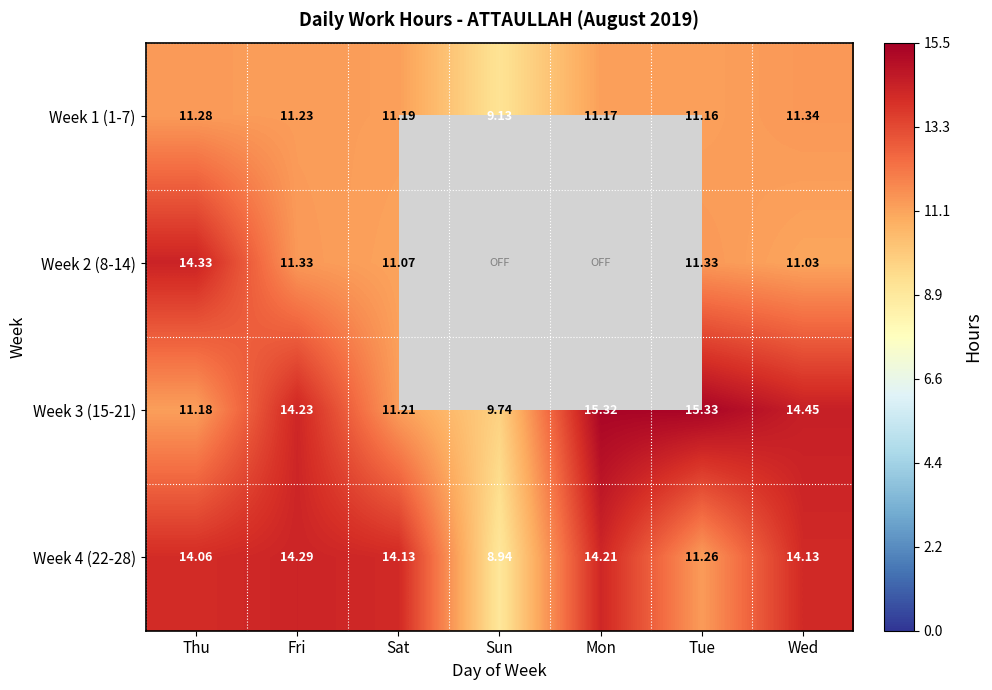

Is the value of Week 1 (1-7) at Thu greater than the value of Week 3 (15-21) at Thu?

Yes